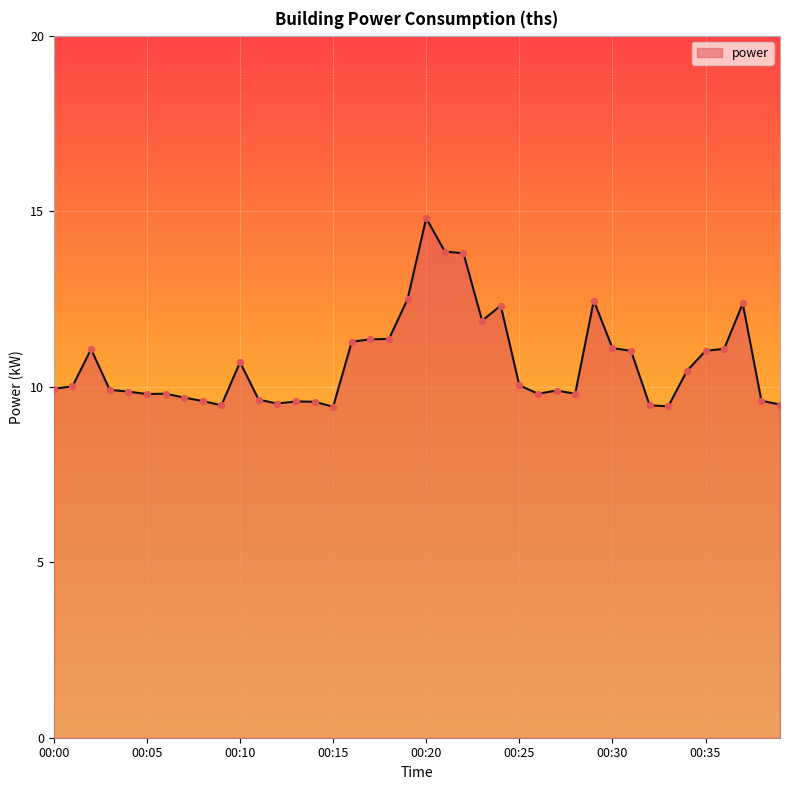

What is the difference between the maximum and minimum values?

5.4